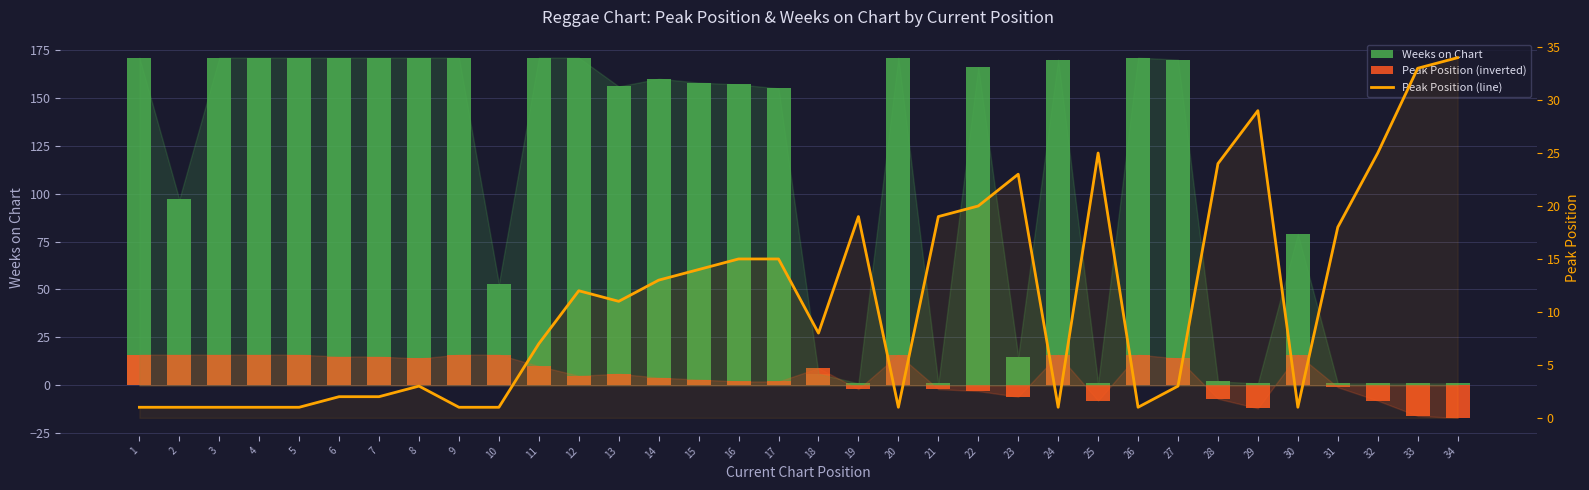

Which series changed the most between 21 and 26?

Weeks on Chart